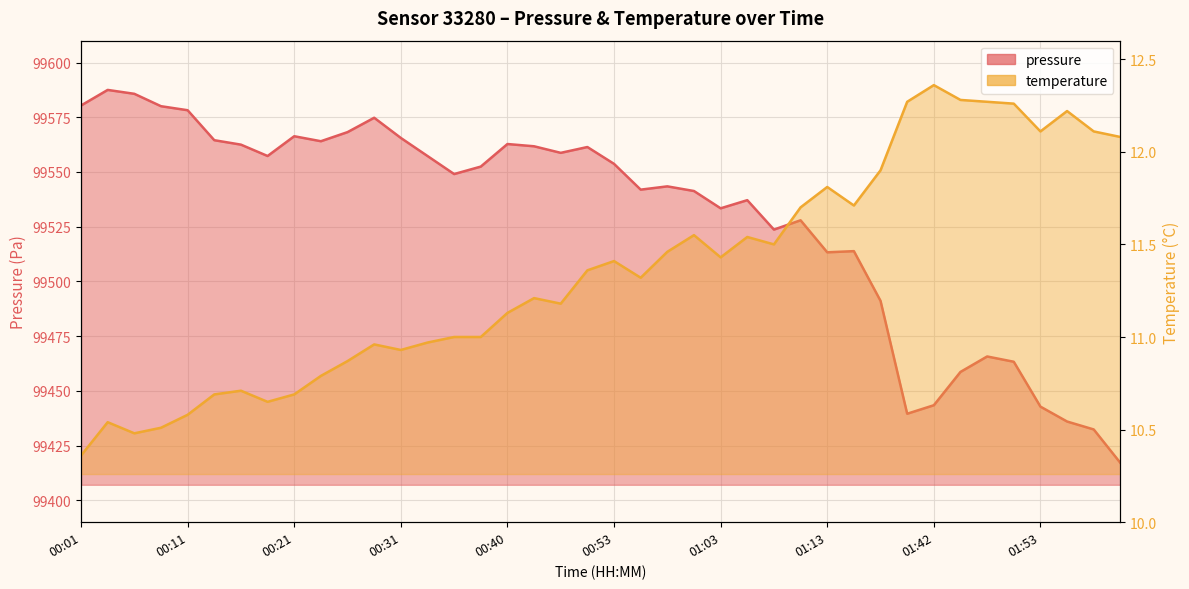

What value does the temperature series have at 01:03?

11.4